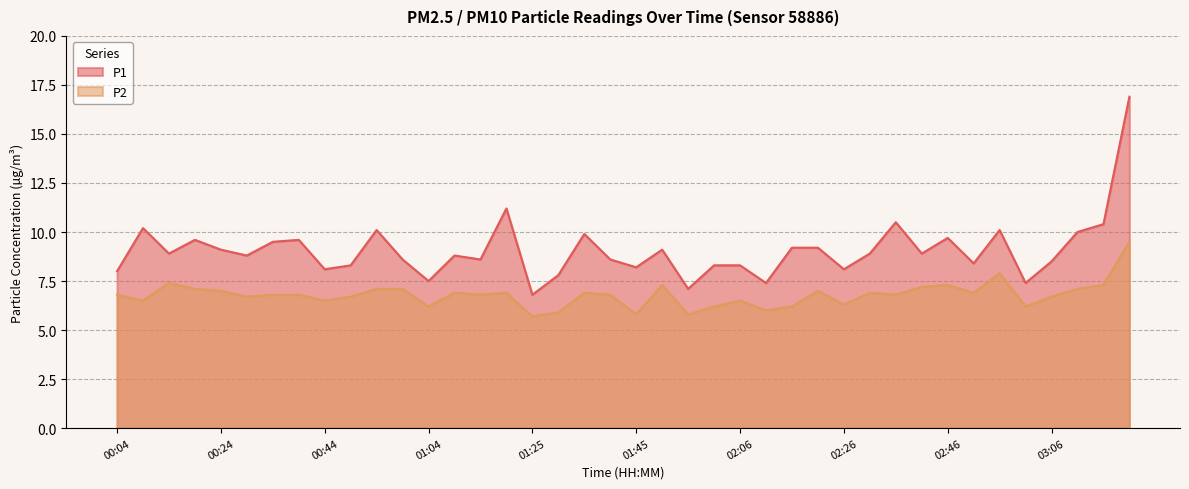

What is the approximate value of P2 at 00:49?

6.7